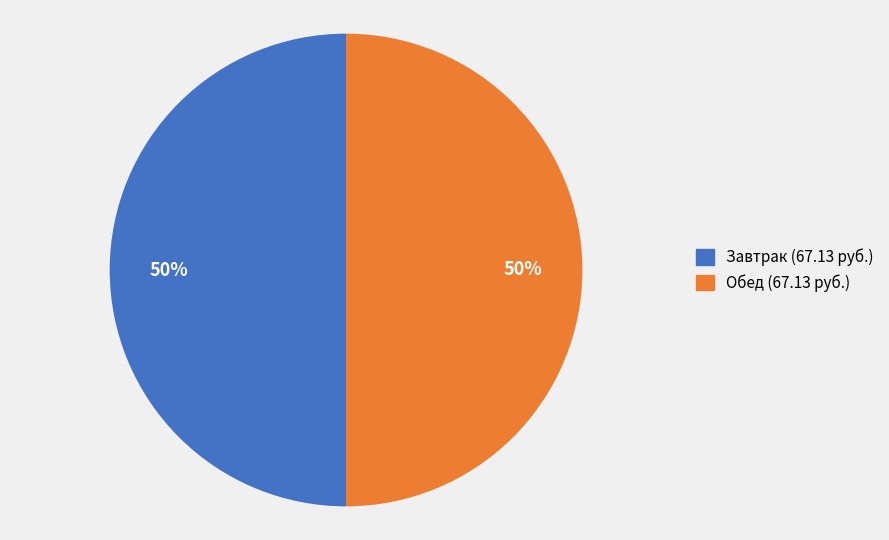

To the nearest percent, what is the difference between the largest and smallest slice percentages?

0%